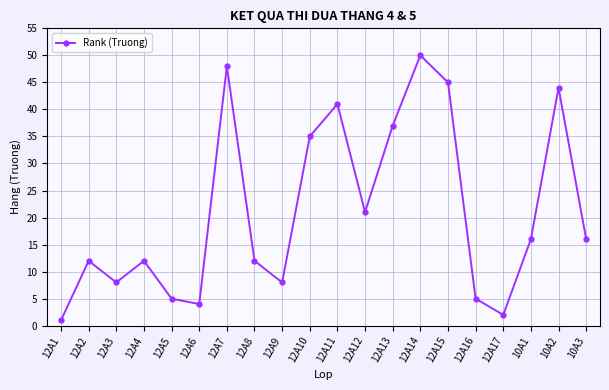

The value at 12A6 is 4. True or false?

True